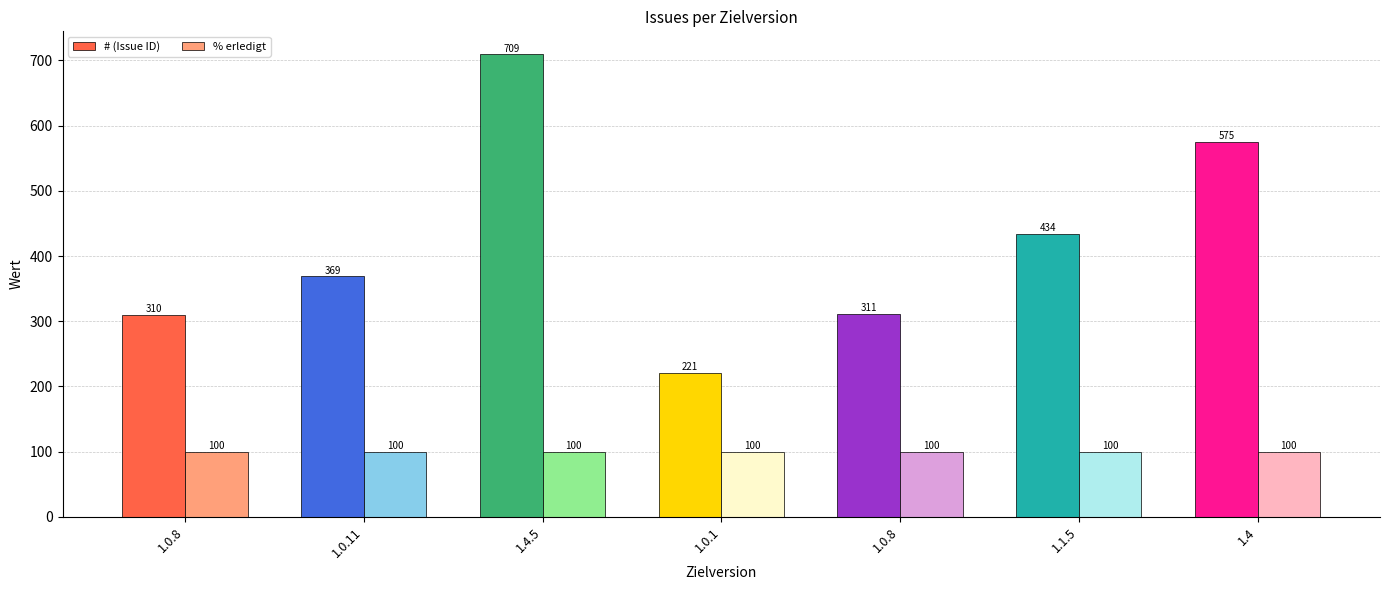

What is the label of the 3rd bar from the left?

1.4.5